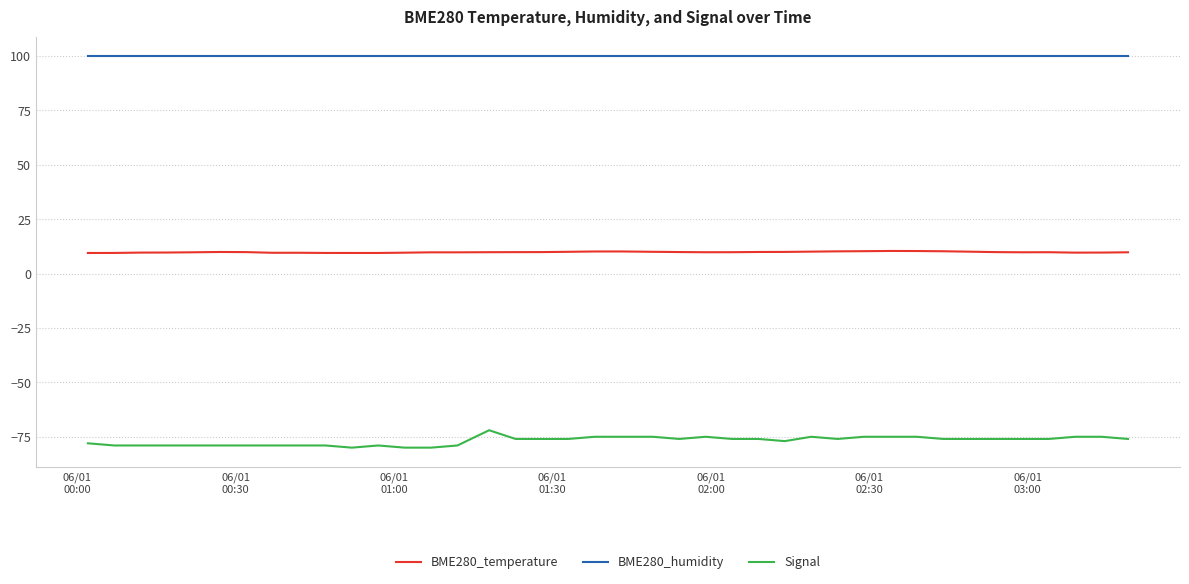

True or false: BME280_temperature and Signal cross at least once.

False